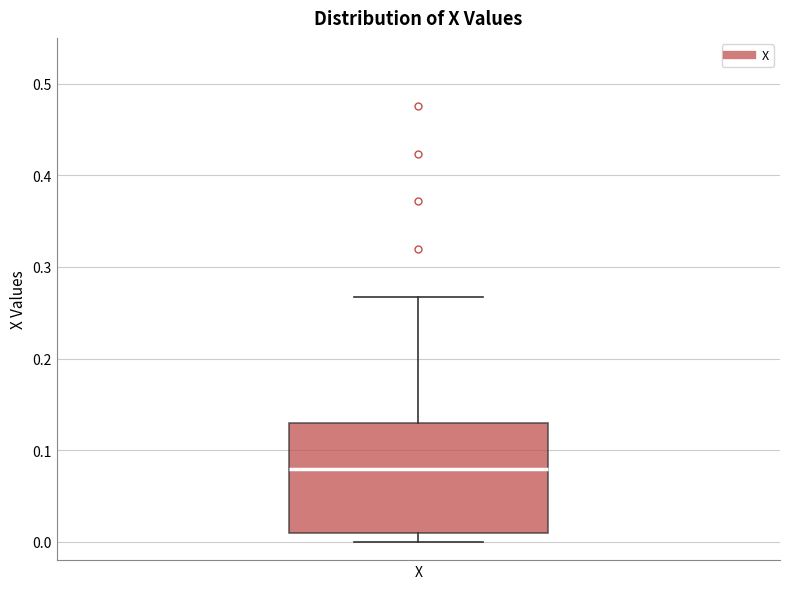

Where does the upper whisker of the box for X end on the y-axis? The values are not printed on the chart, so give them approximately, as read against the axis.

0.27